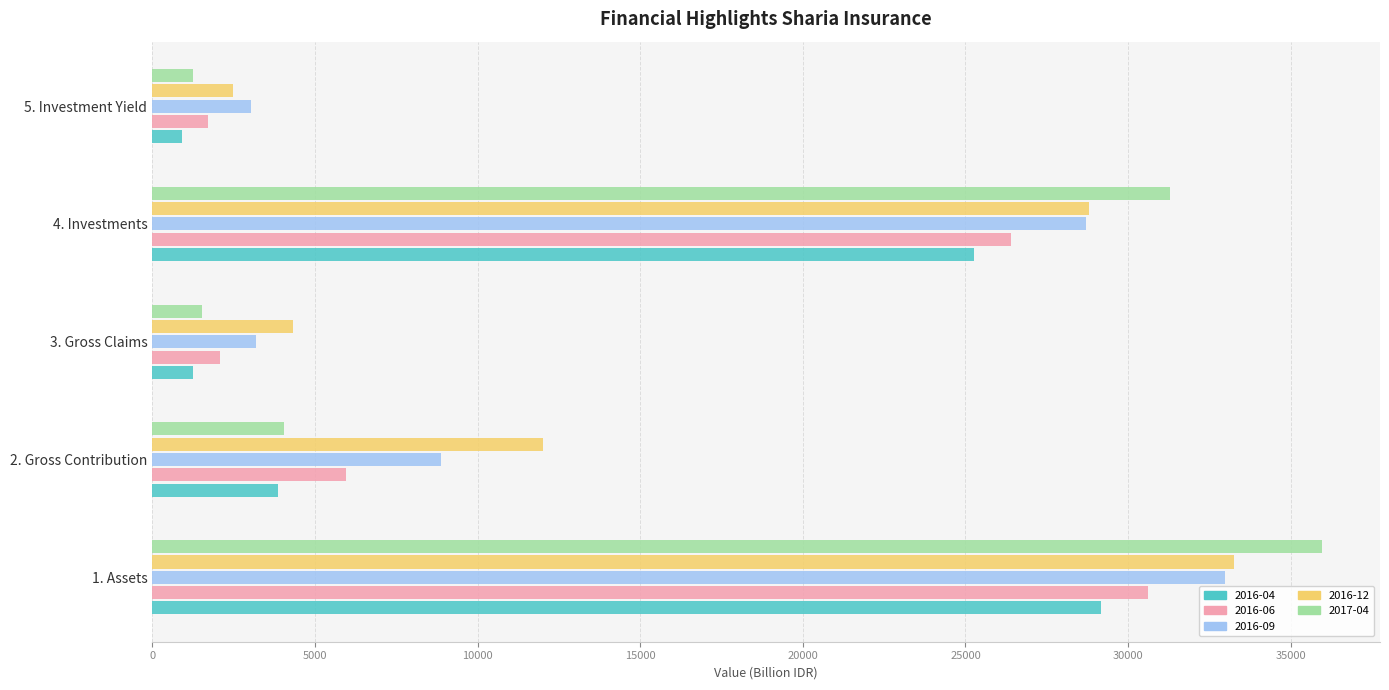

Which series changed the most between 3. Gross Claims and 4. Investments?

2017-04